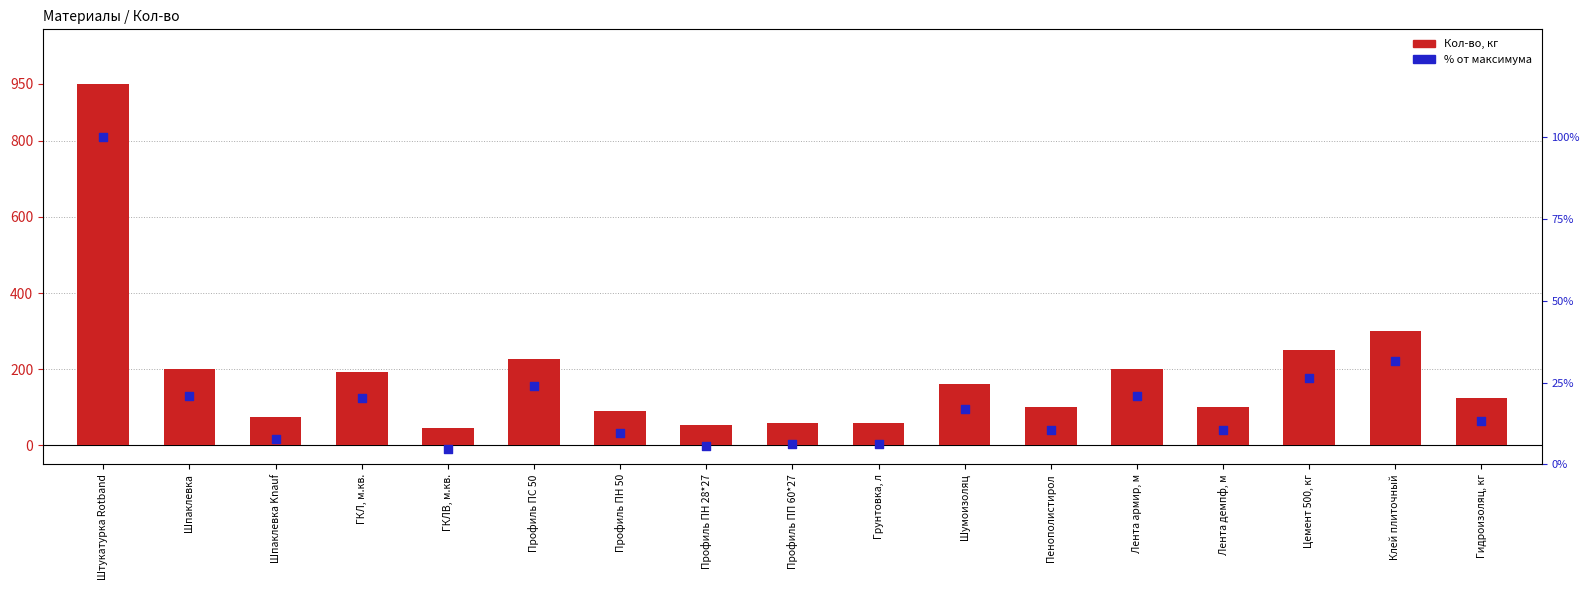

What are all the series names shown in the legend?

Кол-во, кг, % от максимума